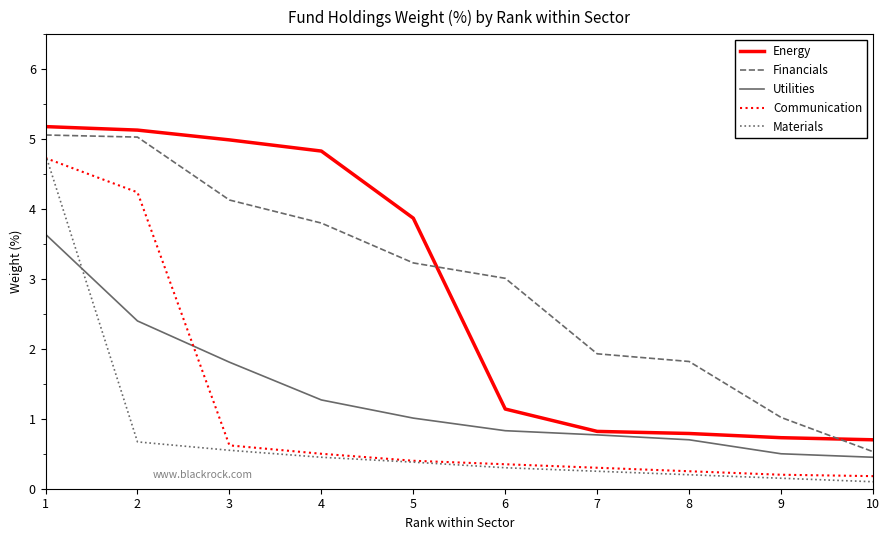

True or false: Communication and Financials cross at least once.

False